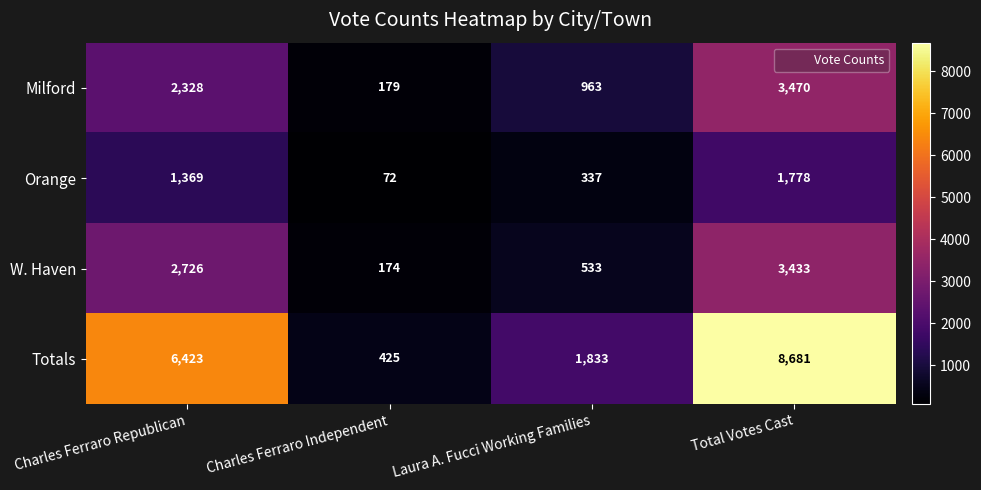

The W. Haven series shows 533 at Laura A. Fucci Working Families. True or false?

True